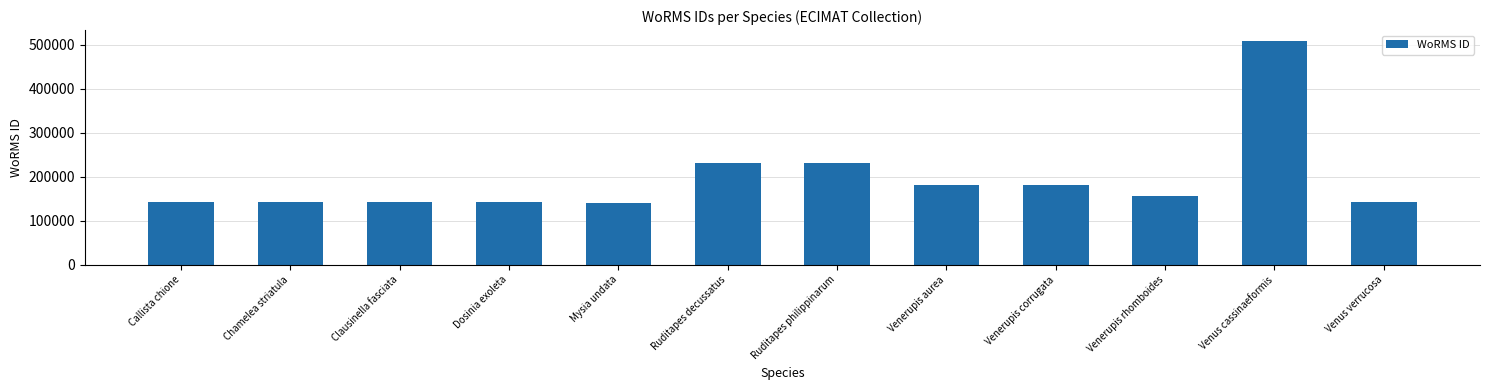

What is the ratio of the value at Venerupis corrugata to the value at Dosinia exoleta?

1.3